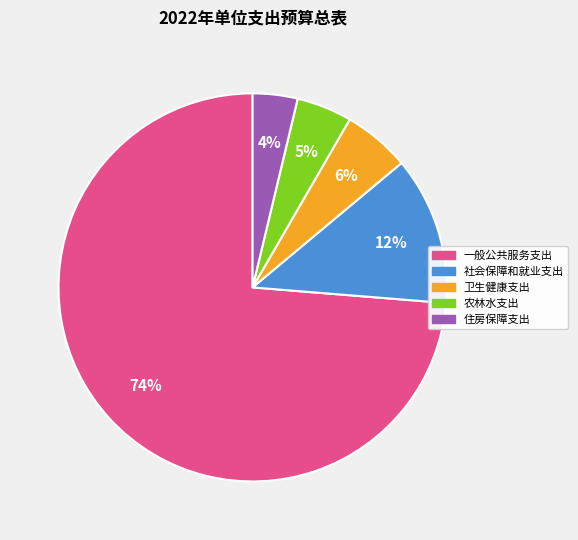

How many segments does this pie chart have?

5